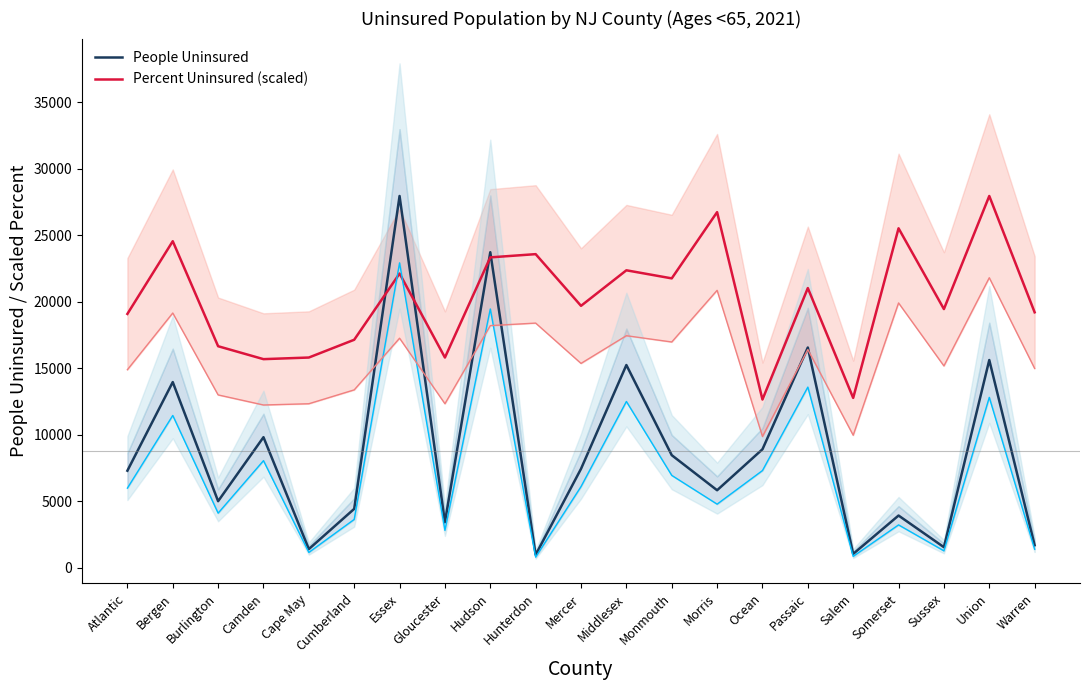

Between Cape May and Salem, which series saw the biggest shift?

Percent Uninsured (scaled)